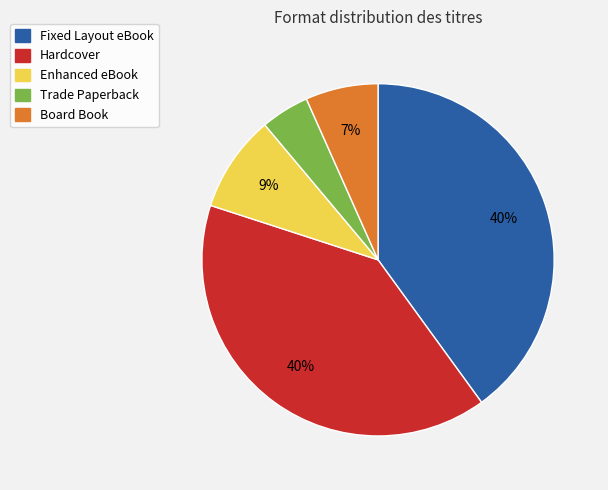

What is the smallest slice in the pie chart?

Trade Paperback